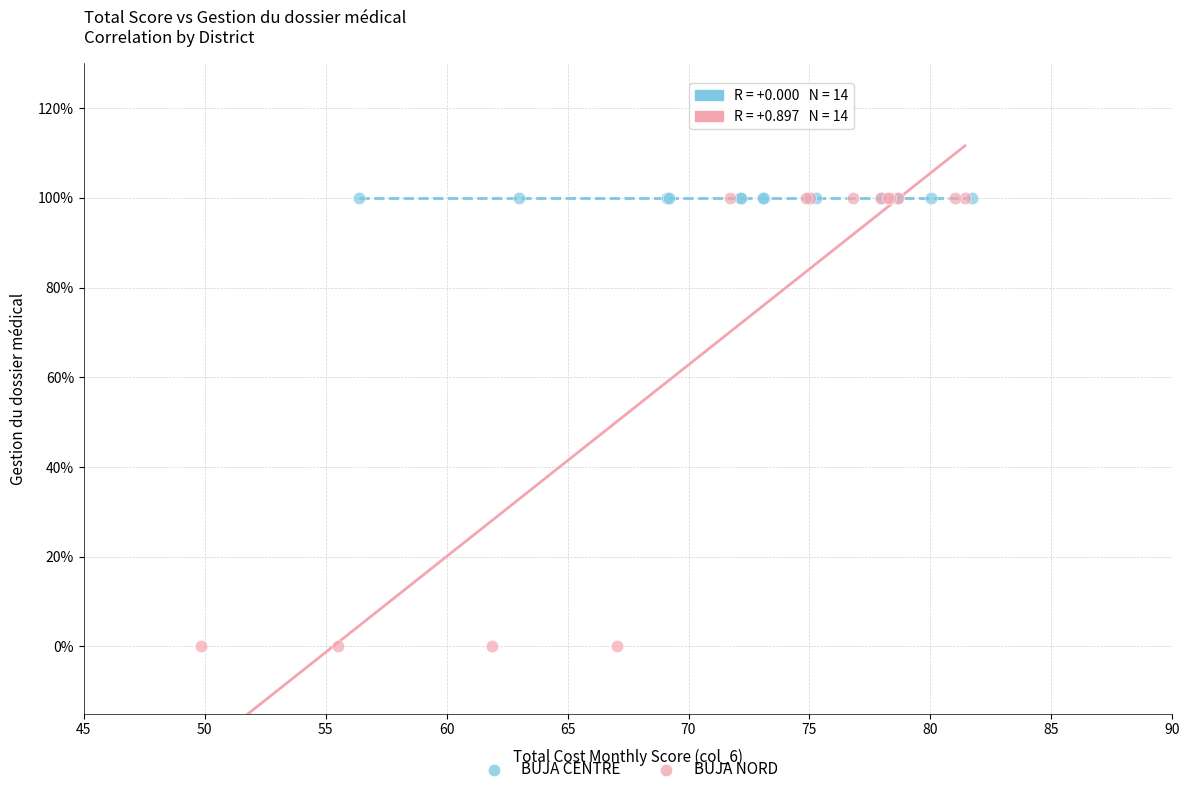

What are all the series names shown in the legend?

BUJA CENTRE, BUJA NORD